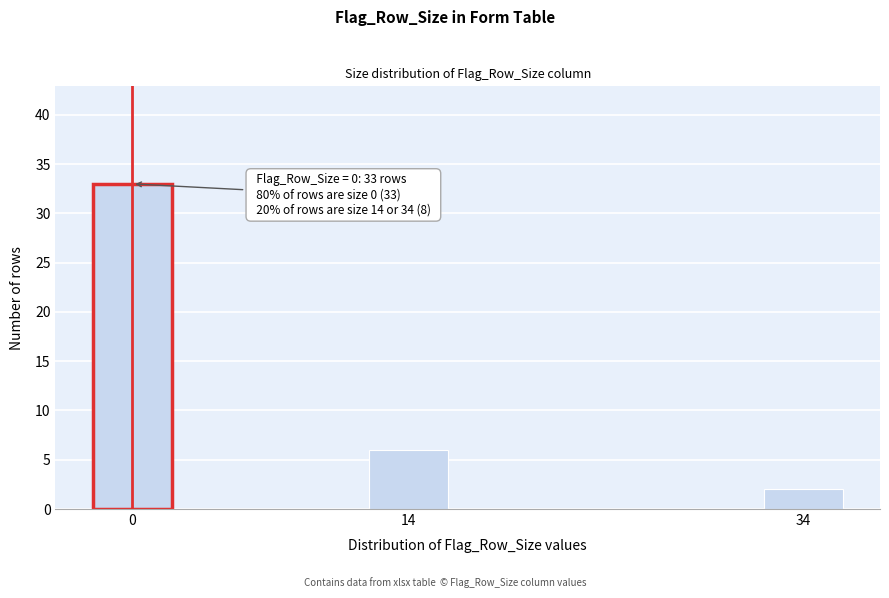

Reading left to right, extract all data points from this chart.

0=33	14=6	34=2